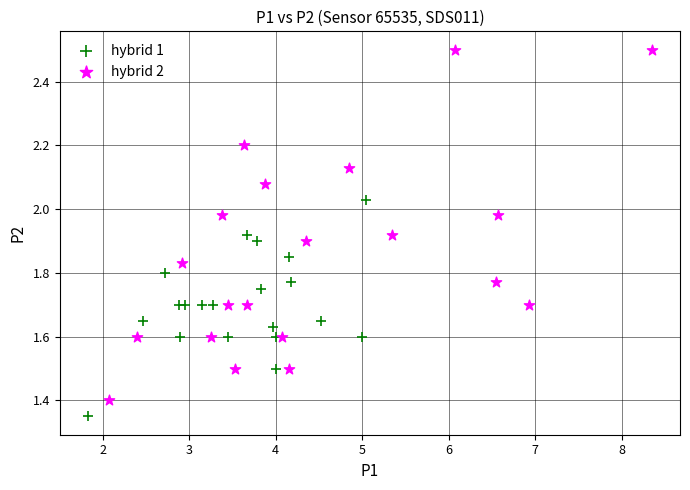

Which series contains the highest Y value?

hybrid 2